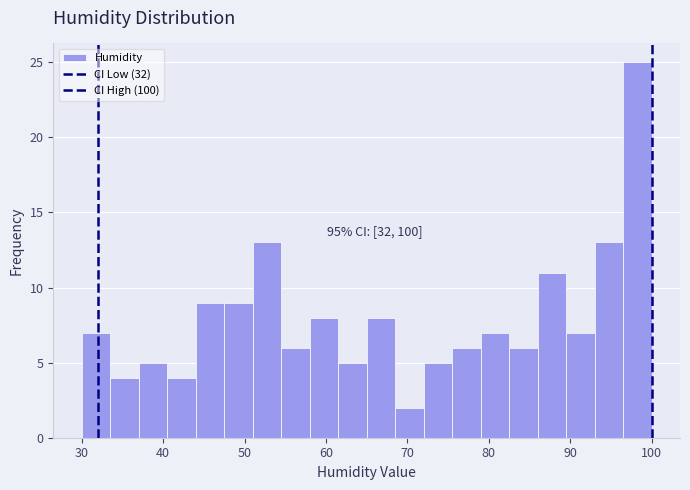

Read against the x-axis, roughly where is the centre of the tallest bar?

98